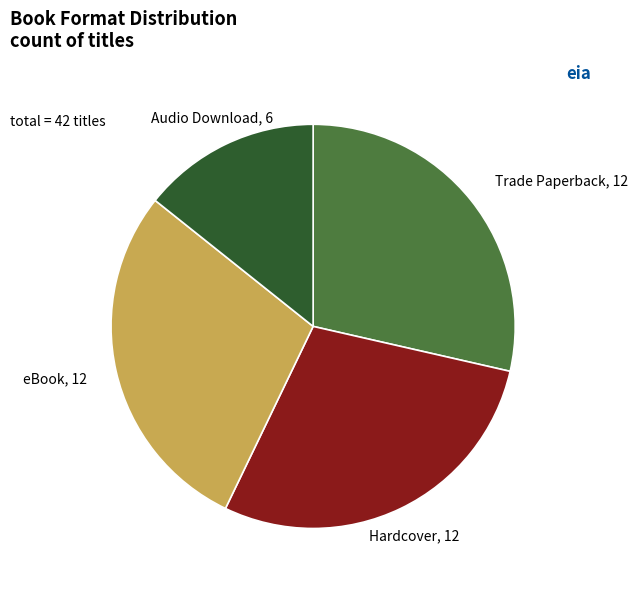

Is there any slice that represents more than half of the pie?

No